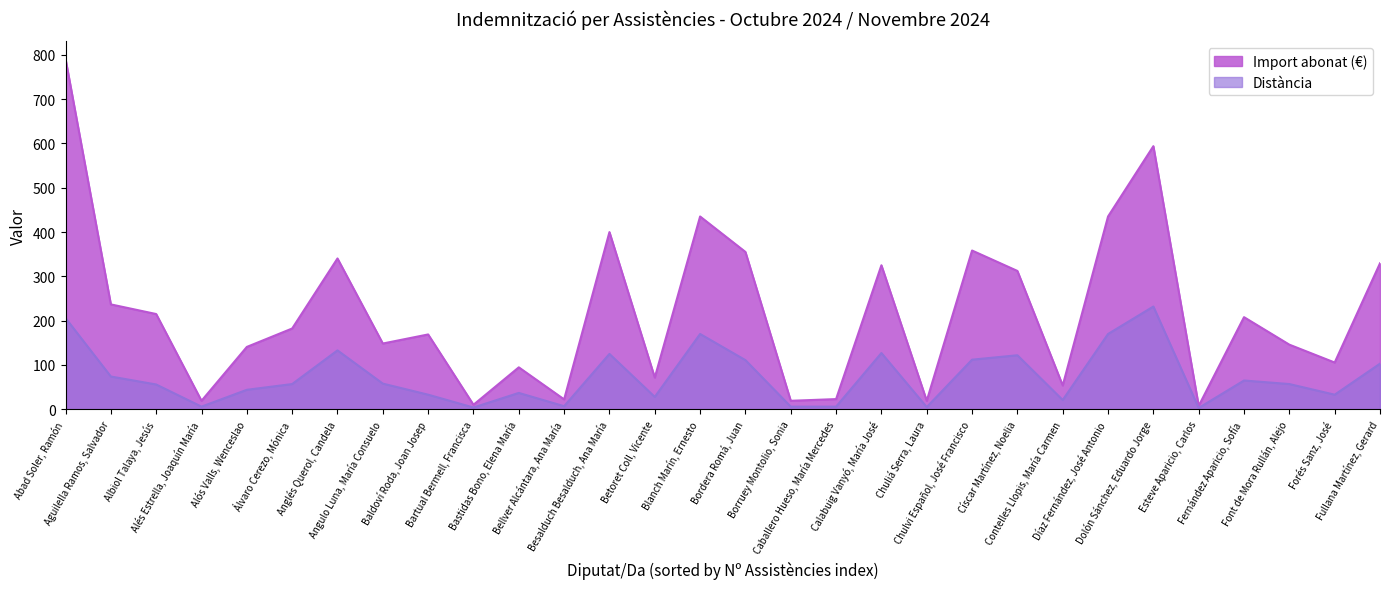

The Import abonat (€) series shows 791.0 at Abad Soler, Ramón. True or false?

True